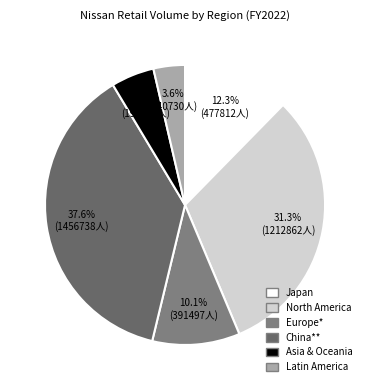

Rank the categories by value from highest to lowest.

China**, North America, Japan, Europe*, Asia & Oceania, Latin America